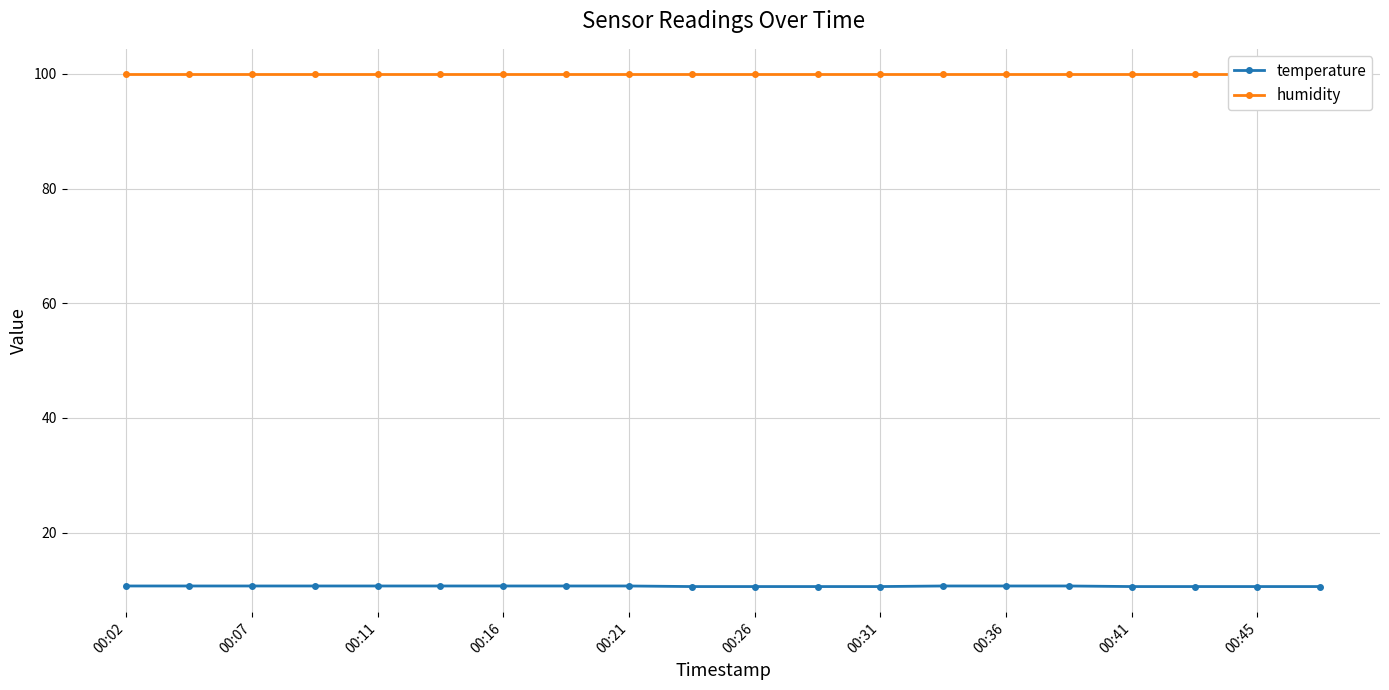

Reading left to right, what are all the values shown in this chart?

temperature: 10.7	10.7	10.7	10.7	10.7	10.7	10.7	10.7	10.7	10.6	10.6	10.6	10.6	10.7	10.7	10.7	10.6	10.6	10.6	10.6
humidity: 99.9	99.9	99.9	99.9	99.9	99.9	99.9	99.9	99.9	99.9	99.9	99.9	99.9	99.9	99.9	99.9	99.9	99.9	99.9	99.9